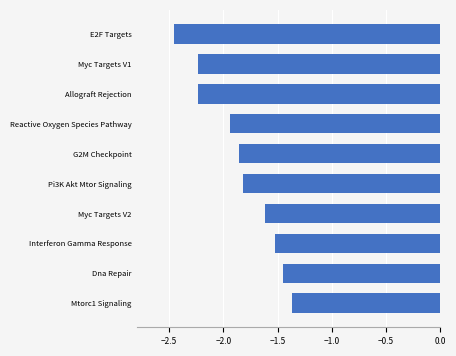

What is the value of the 6th bar from the top?

-1.8